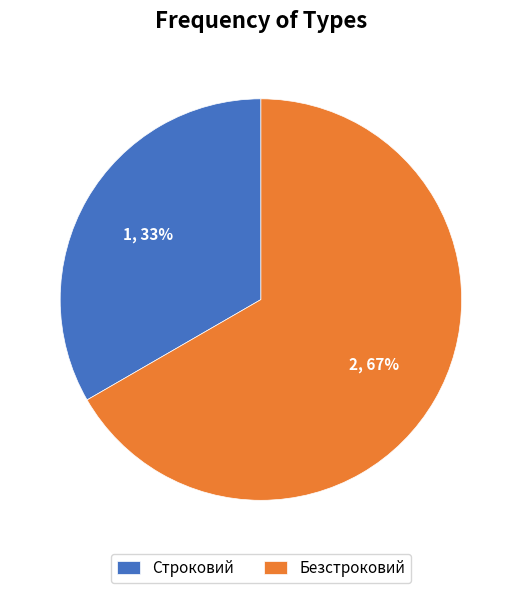

Which category has the biggest portion of the pie?

Безстроковий